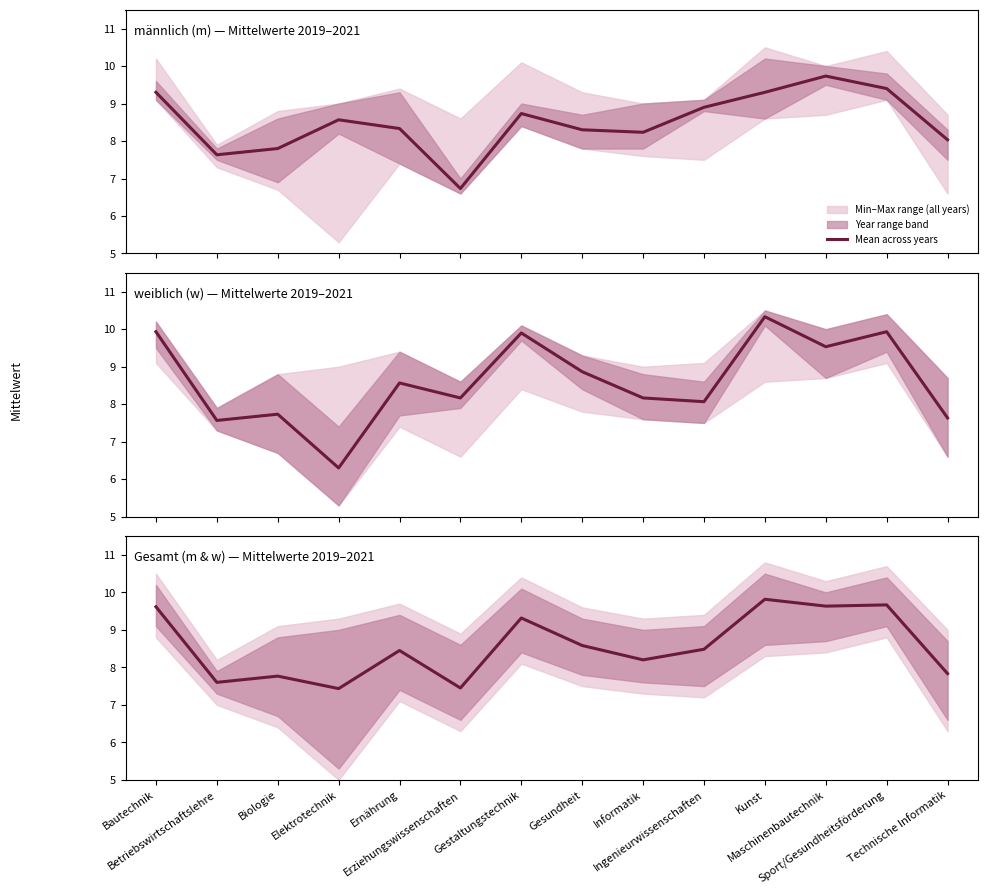

Rank the categories by value from lowest to highest.

Elektrotechnik, Erziehungswissenschaften, Betriebswirtschaftslehre, Biologie, Technische Informatik, Informatik, Ernährung, Ingenieurwissenschaften, Gesundheit, Gestaltungstechnik, Bautechnik, Maschinenbautechnik, Sport/Gesundheitsförderung, Kunst